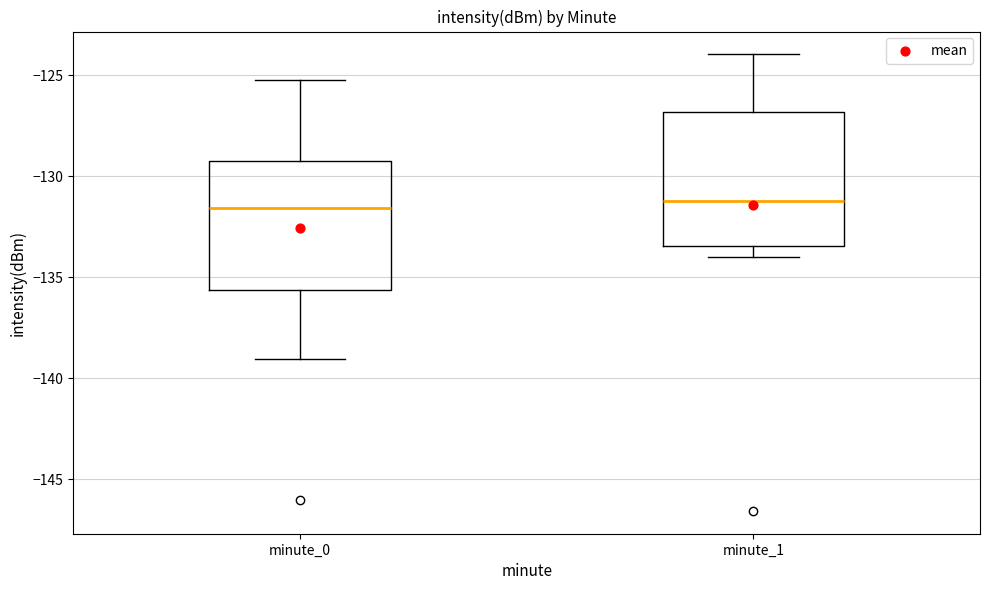

Reading left to right, read every box against the y-axis: the position of its median line, the range the box covers, and the ends of its whiskers. The values are not printed on the chart, so give them approximately, as read against the axis.

minute_0: median -131.5, box -135.5 to -129.5, whiskers -139.0 to -125.0
minute_1: median -131.0, box -133.5 to -127.0, whiskers -134.0 to -124.0